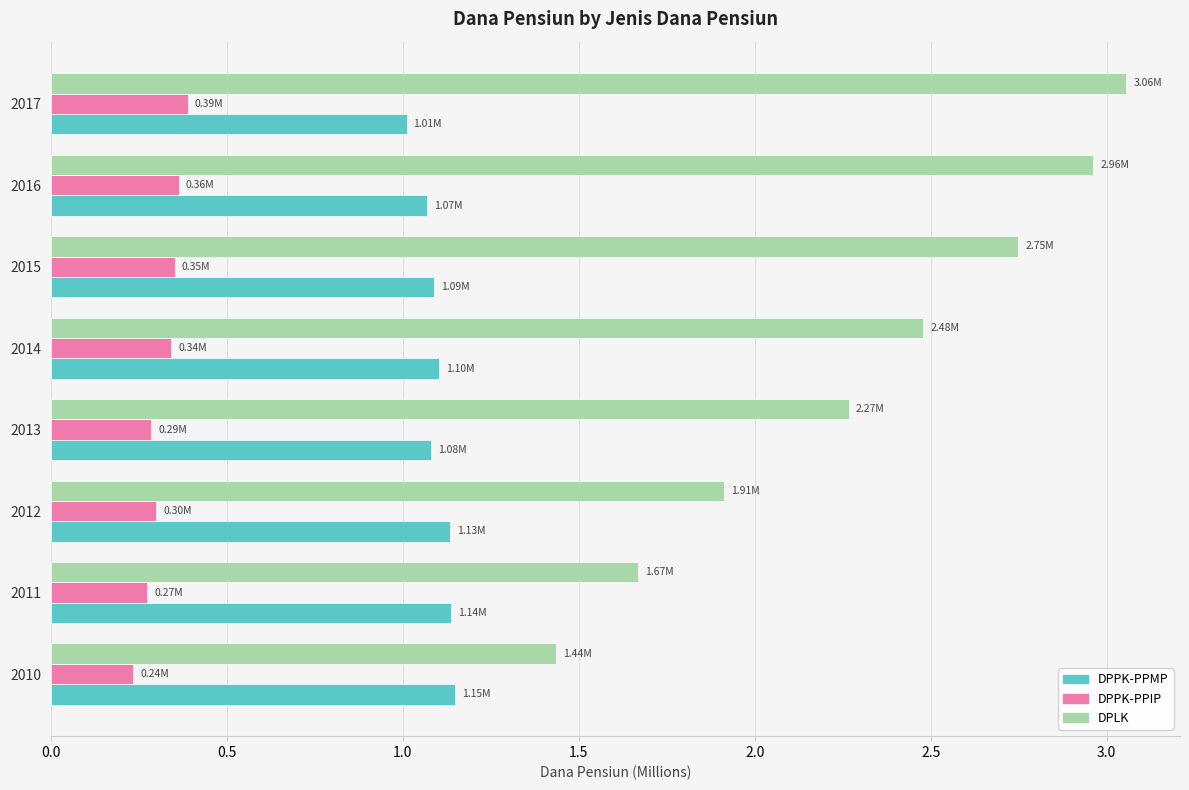

Which series has the largest total across all categories?

DPLK